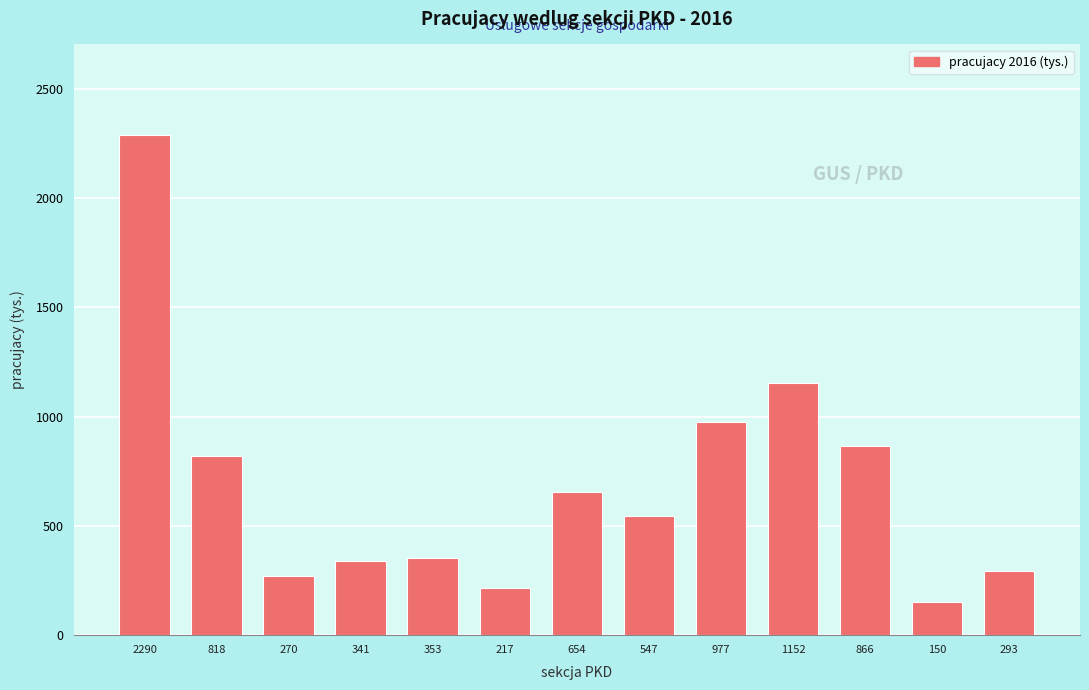

Reading left to right, list all the values displayed in this chart.

2290=2290.5	818=818.6	270=270.6	341=341.6	353=353.8	217=217.0	654=654.9	547=547.2	977=977.0	1152=1152.9	866=866.1	150=150.6	293=293.1